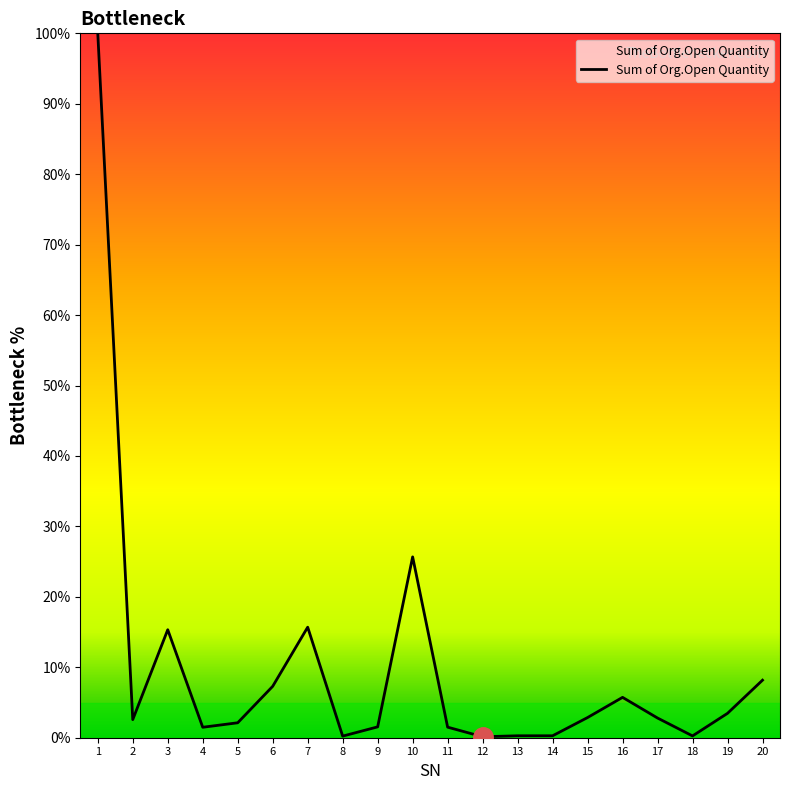

At which label is the value closest to 50?

10